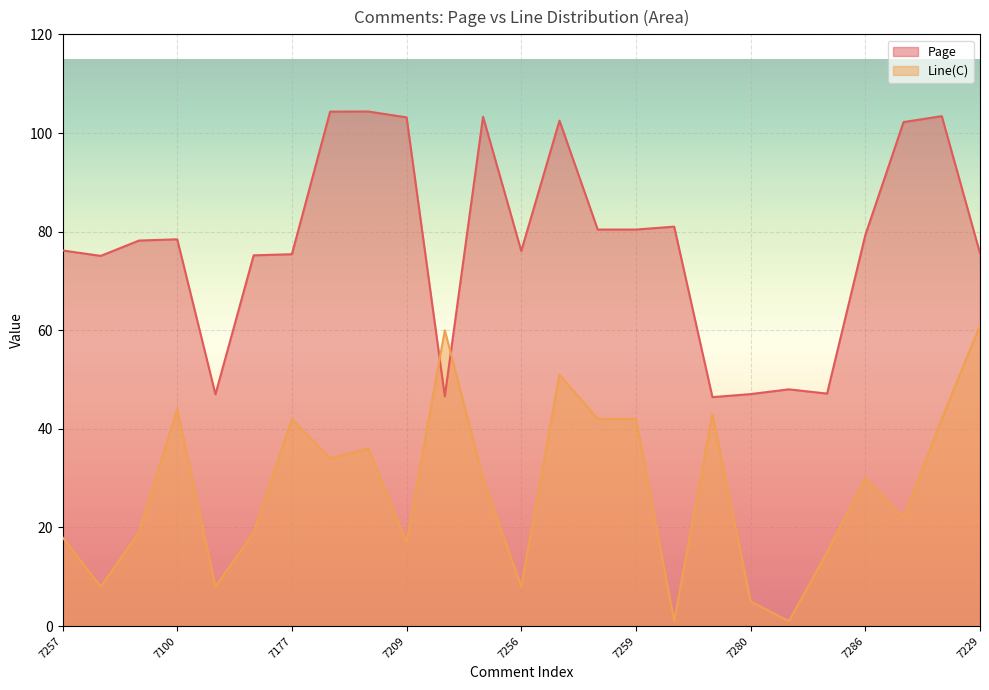

True or false: Page and Line(C) intersect in this chart.

True